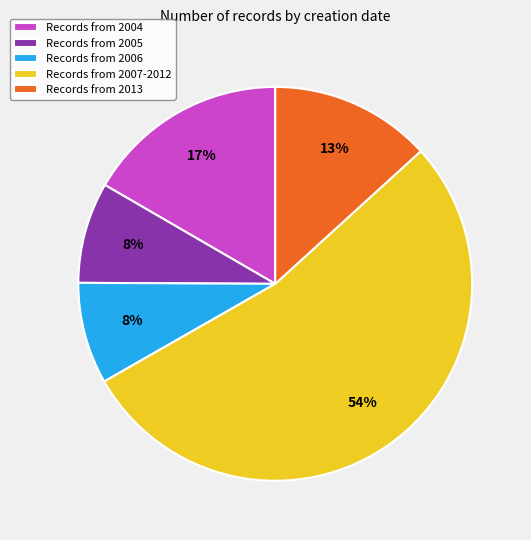

To the nearest percent, what portion does Records from 2006 represent?

8%